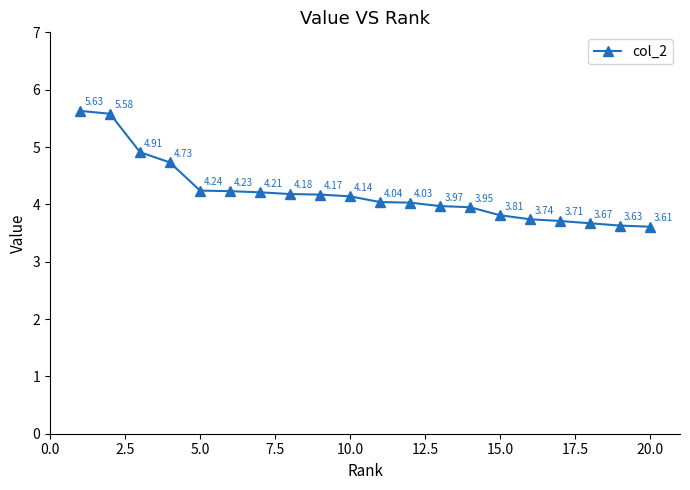

What is the difference between the maximum and minimum values?

2.0